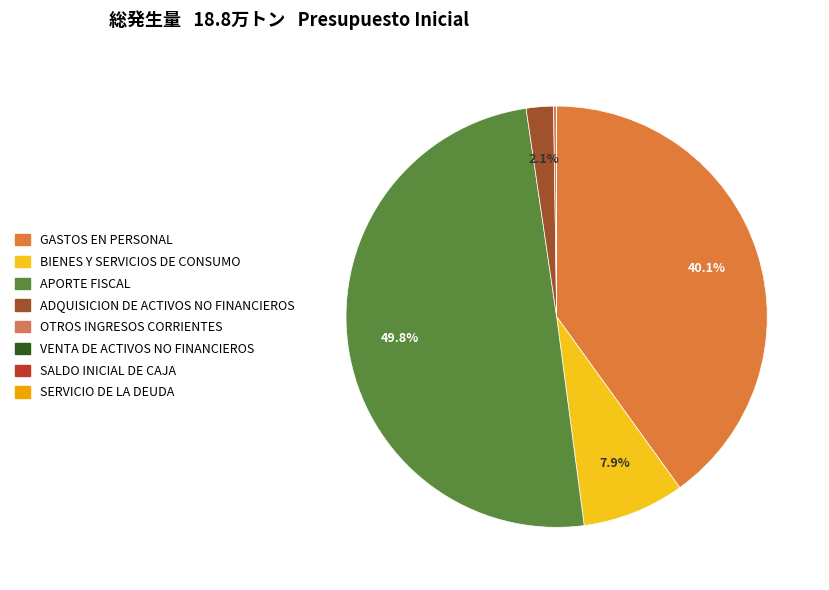

How much of the chart is everything except GASTOS EN PERSONAL?

59.9%